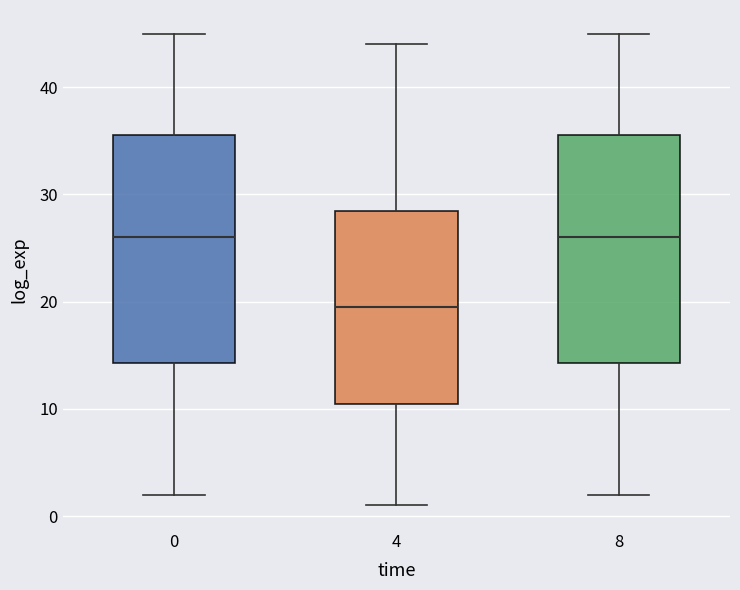

Reading left to right, transcribe this box plot: for each box, give where its median line is, the range the box spans, and where its two whiskers end, as read against the y-axis. The values are not printed on the chart, so give them approximately, as read against the axis.

0: median 26, box 14 to 36, whiskers 2 to 45
4: median 20, box 11 to 29, whiskers 1 to 44
8: median 26, box 14 to 36, whiskers 2 to 45